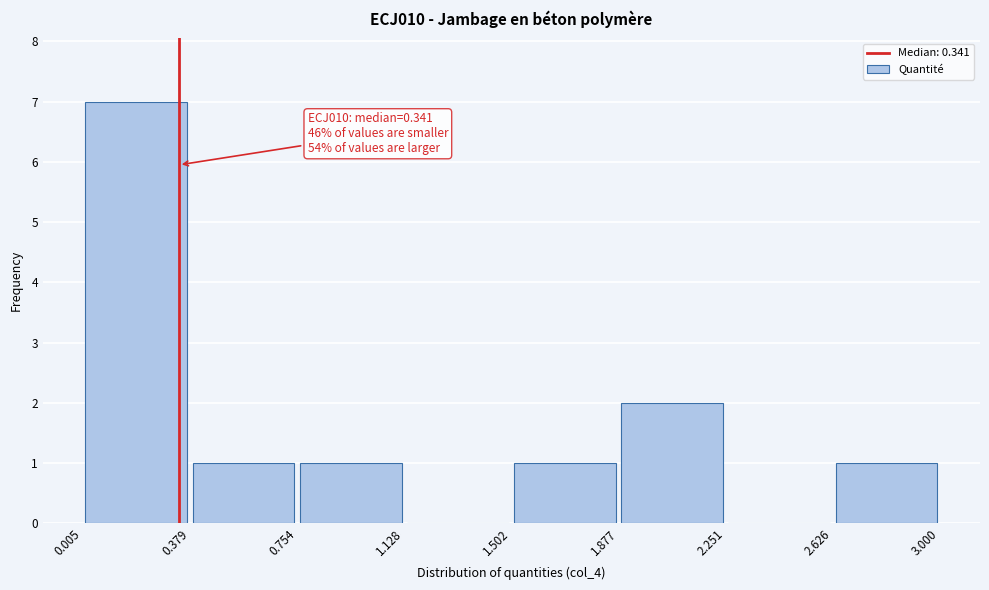

Which range on the x-axis has the tallest bar?

0.005 to 0.379